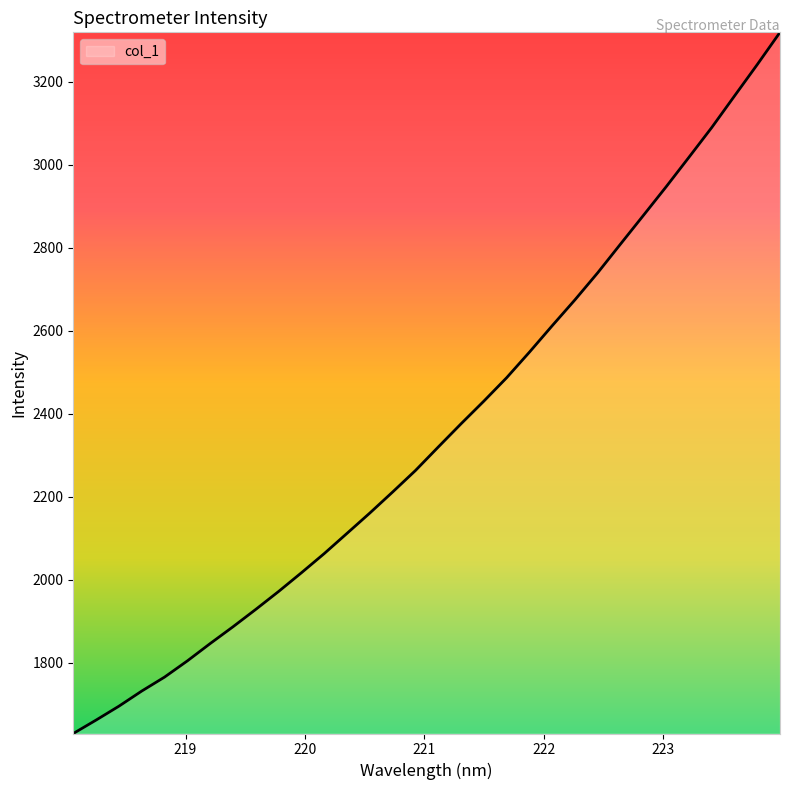

Where does the data first go above 2320?

221.1174